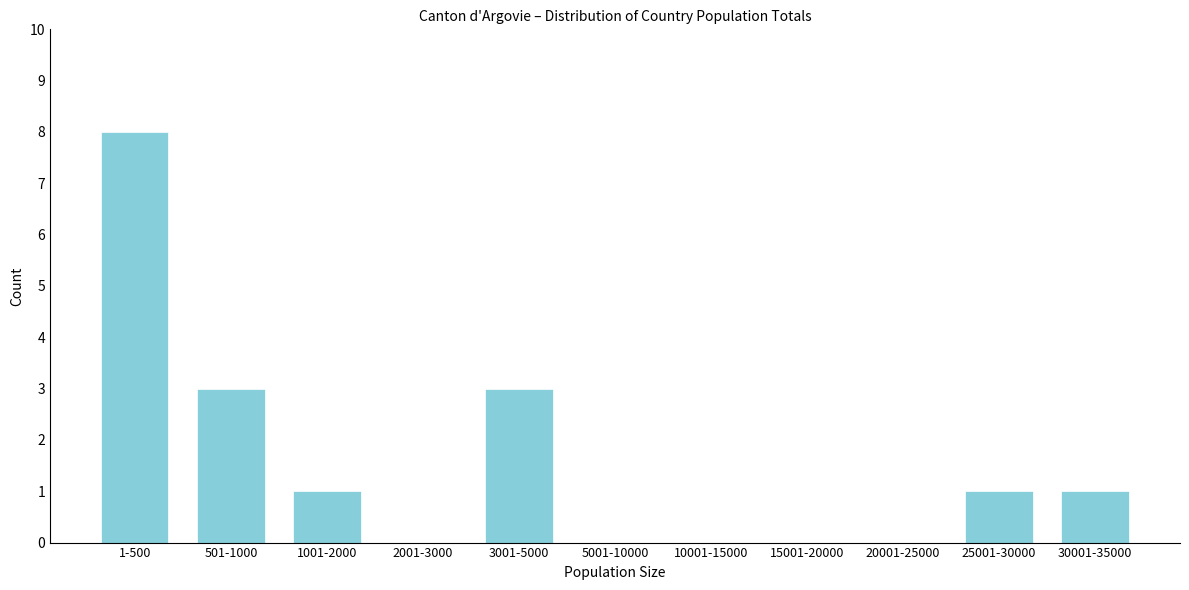

True or false: the data shows 2 at 25001-30000.

False